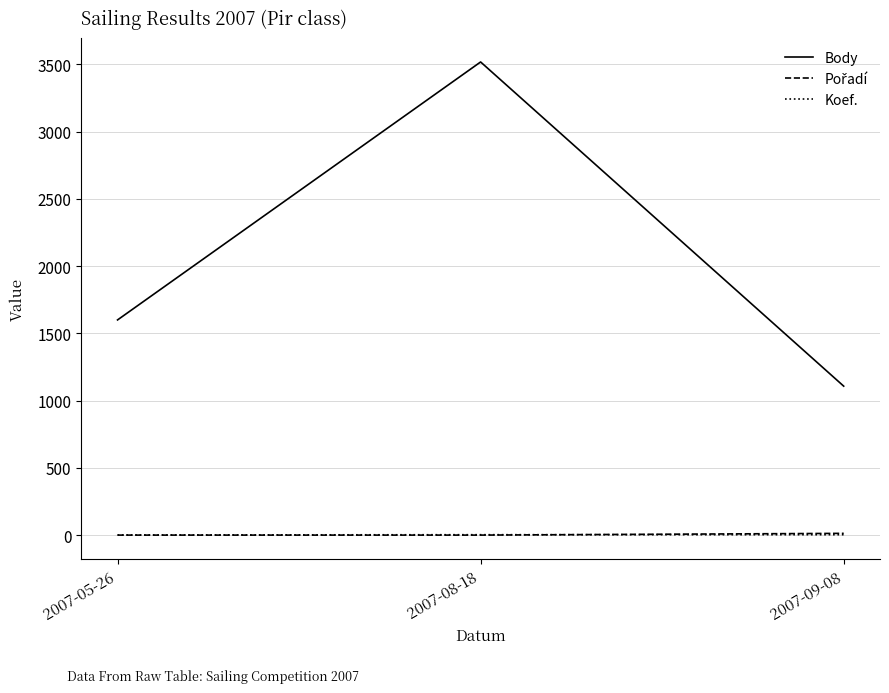

Which category has the highest value across all series?

2007-08-18